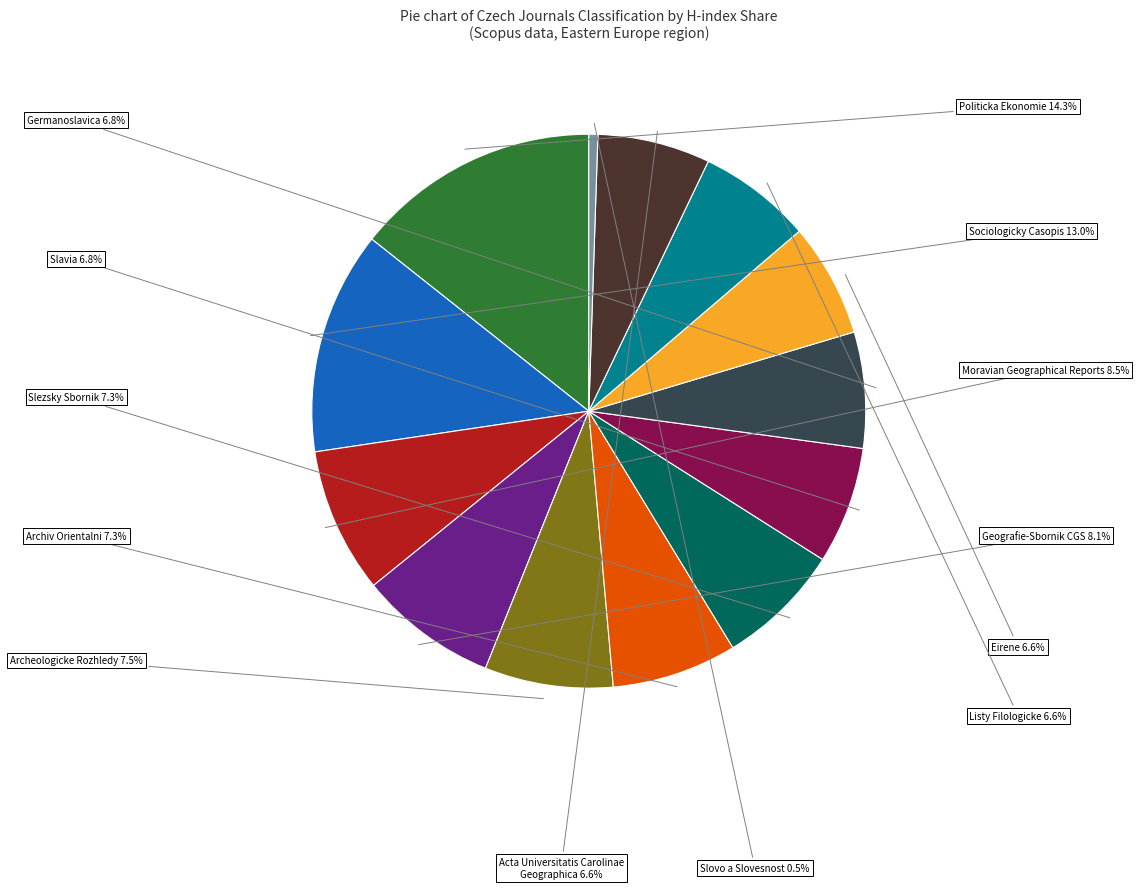

Is there any slice that represents more than half of the pie?

No